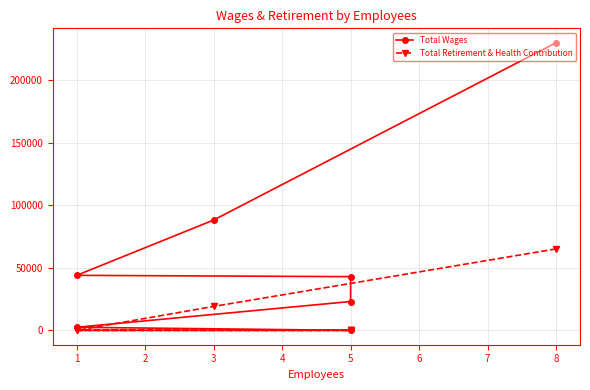

How many lines are shown in the chart?

2